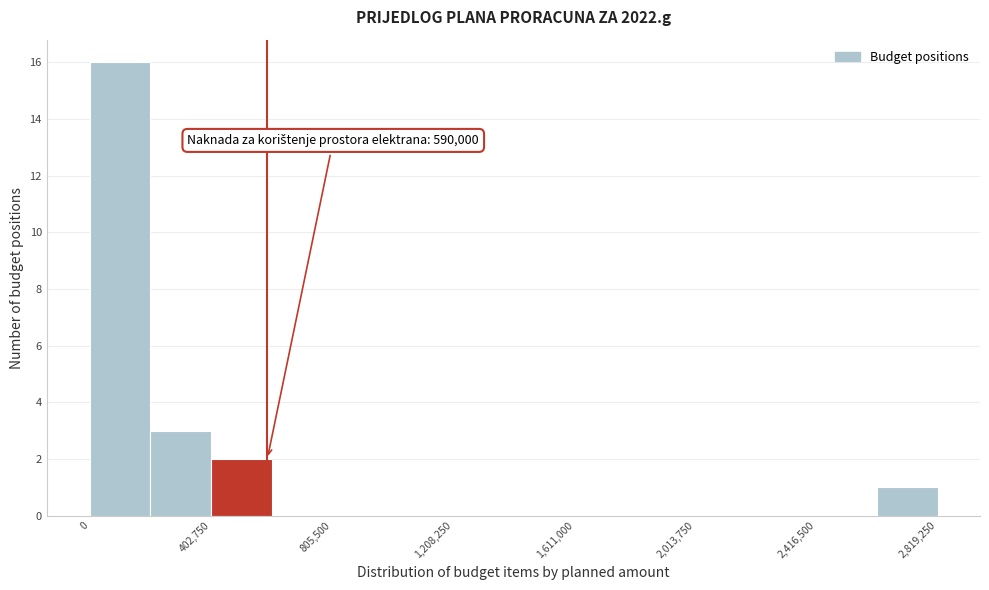

Which range on the x-axis has the tallest bar?

0 to 200000